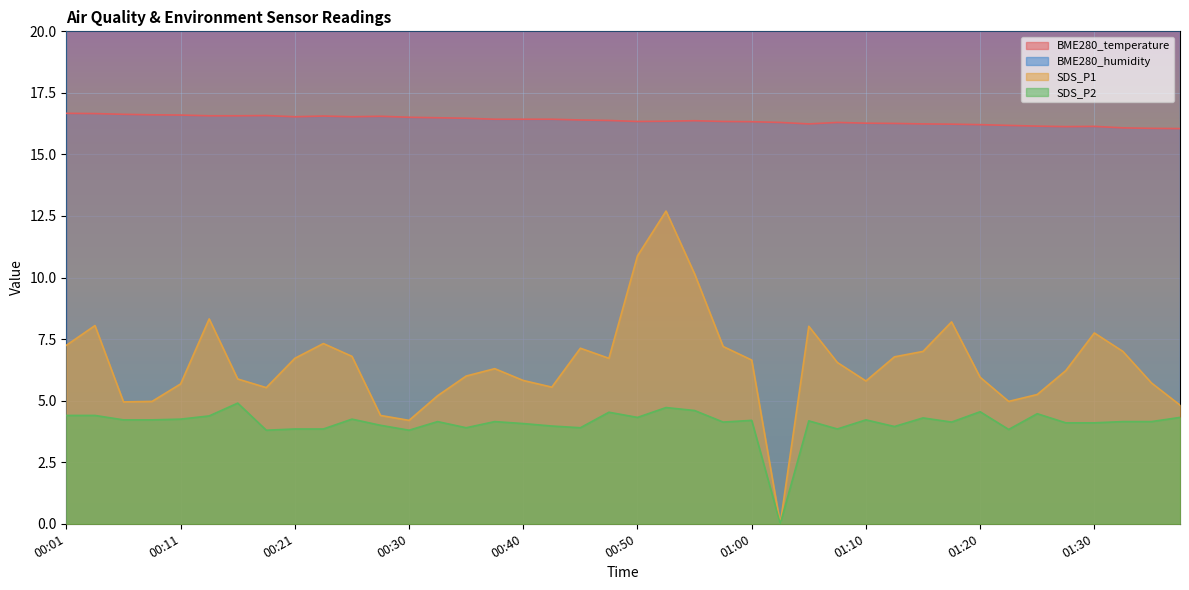

Reading left to right, list all the values displayed in this chart.

BME280_temperature: 00:01=16.7	00:04=16.7	00:06=16.6	00:08=16.6	00:11=16.6	00:13=16.6	00:16=16.6	00:18=16.6	00:21=16.5	00:23=16.6	00:25=16.5	00:28=16.6	00:30=16.5	00:33=16.5	00:35=16.5	00:38=16.4	00:40=16.4	00:42=16.4	00:45=16.4	00:47=16.4	00:50=16.3	00:52=16.4	00:55=16.4	00:57=16.3	01:00=16.3	01:02=16.3	01:05=16.2	01:07=16.3	01:10=16.3	01:12=16.3	01:15=16.2	01:17=16.2	01:20=16.2	01:22=16.2	01:25=16.1	01:27=16.1	01:30=16.1	01:32=16.1	01:34=16.1	01:37=16.1
SDS_P1: 00:01=7.2	00:04=8.1	00:06=5.0	00:08=5.0	00:11=5.7	00:13=8.3	00:16=5.9	00:18=5.5	00:21=6.7	00:23=7.3	00:25=6.8	00:28=4.4	00:30=4.2	00:33=5.2	00:35=6.0	00:38=6.3	00:40=5.8	00:42=5.5	00:45=7.1	00:47=6.7	00:50=10.9	00:52=12.7	00:55=10.2	00:57=7.2	01:00=6.7	01:02=0.0	01:05=8.0	01:07=6.5	01:10=5.8	01:12=6.8	01:15=7.0	01:17=8.2	01:20=6.0	01:22=5.0	01:25=5.2	01:27=6.2	01:30=7.8	01:32=7.0	01:34=5.7	01:37=4.8
SDS_P2: 00:01=4.4	00:04=4.4	00:06=4.2	00:08=4.2	00:11=4.2	00:13=4.4	00:16=4.9	00:18=3.8	00:21=3.9	00:23=3.9	00:25=4.2	00:28=4.0	00:30=3.8	00:33=4.2	00:35=3.9	00:38=4.2	00:40=4.1	00:42=4.0	00:45=3.9	00:47=4.5	00:50=4.3	00:52=4.7	00:55=4.6	00:57=4.1	01:00=4.2	01:02=0.0	01:05=4.2	01:07=3.9	01:10=4.2	01:12=4.0	01:15=4.3	01:17=4.1	01:20=4.5	01:22=3.8	01:25=4.5	01:27=4.1	01:30=4.1	01:32=4.2	01:34=4.2	01:37=4.3